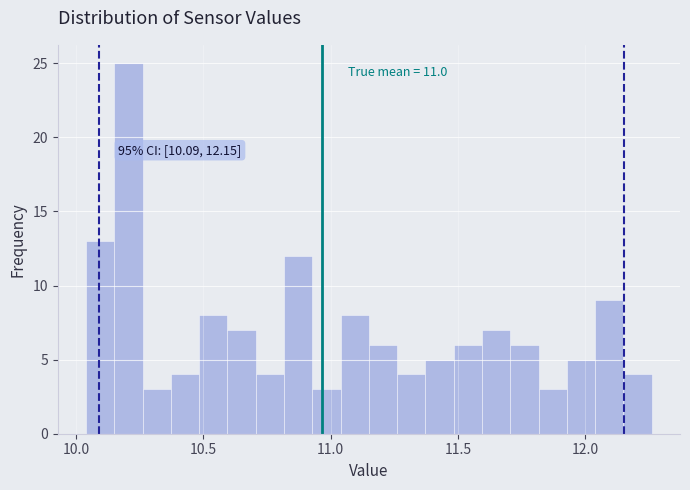

Around what value on the x-axis is the tallest bar? Give the approximate position of its centre, as read against the axis.

10.20